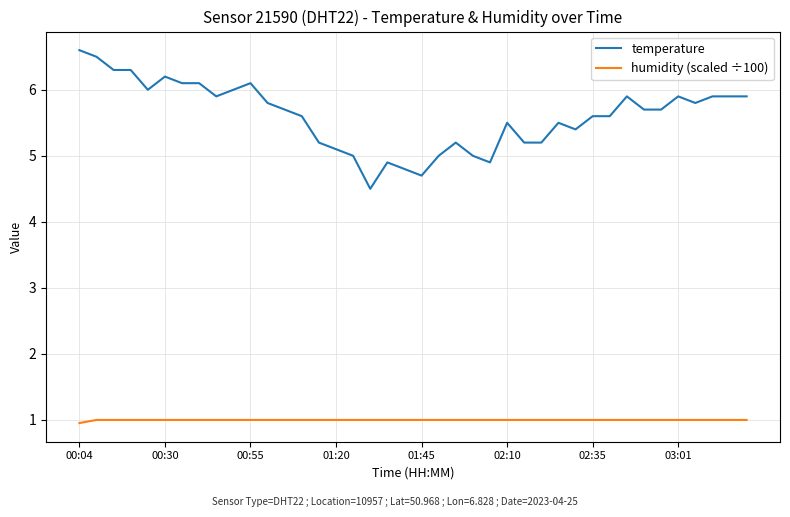

What is the sum of all humidity (scaled ÷100) values?

39.9